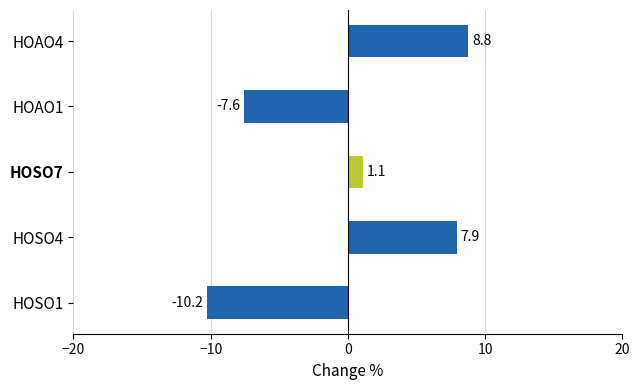

What is the difference between the second highest and minimum values?

18.2